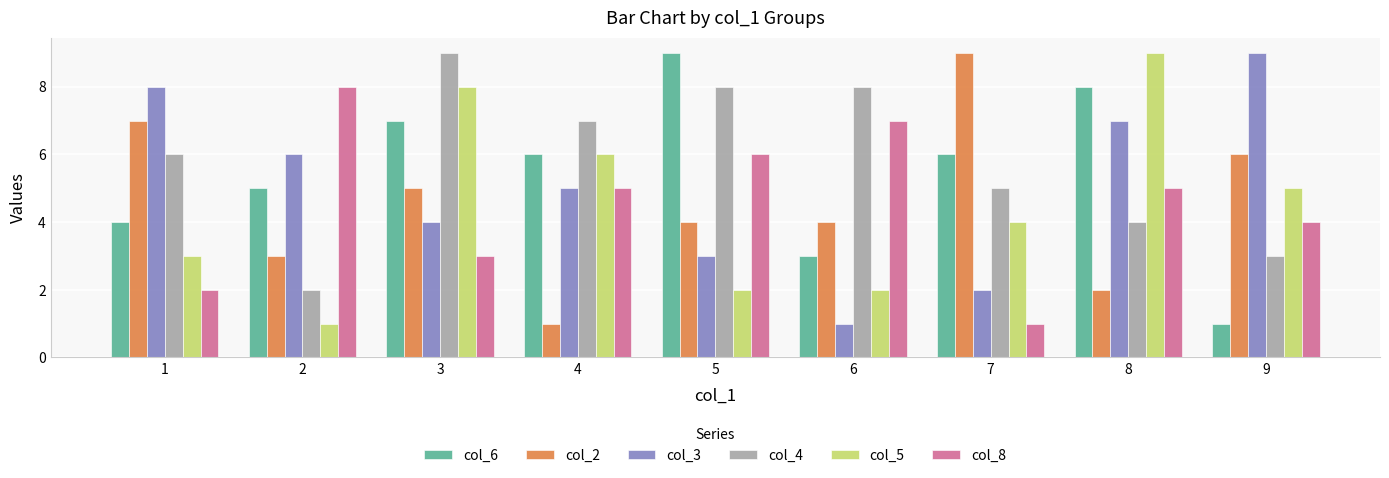

Which series changed the most between 3 and 4?

col_2